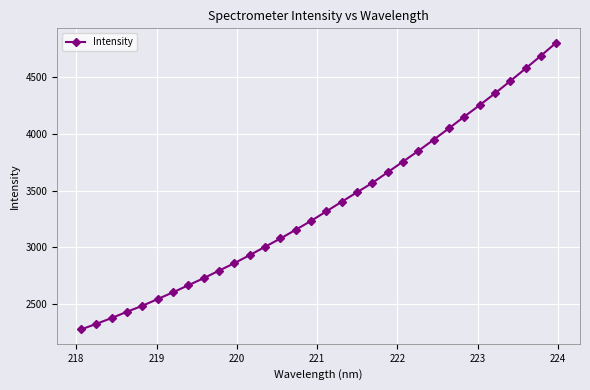

How many lines are shown in the chart?

1